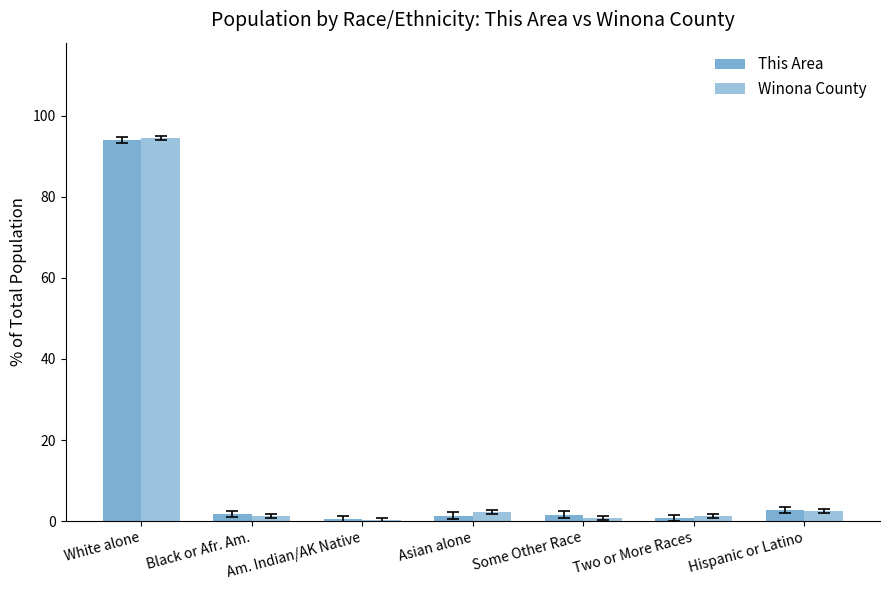

Are the bars grouped side by side (vs. stacked)?

Yes